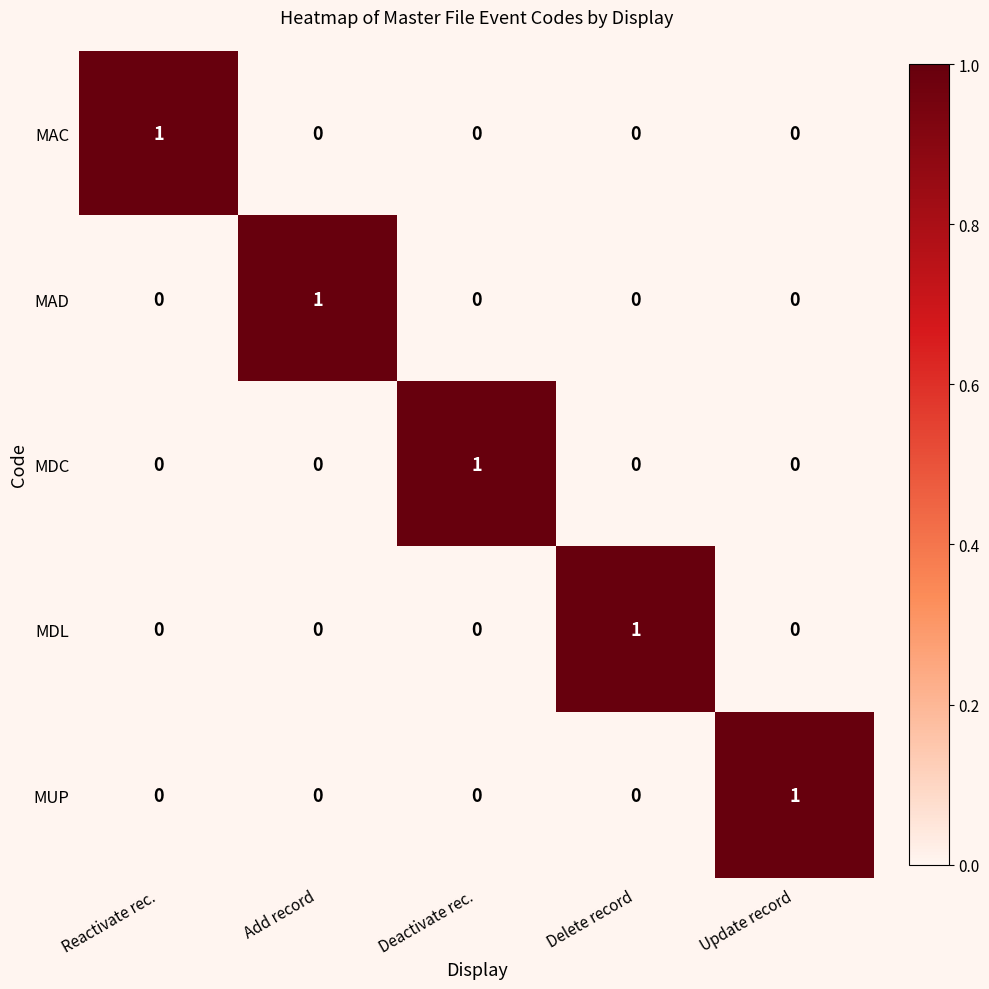

Reading left to right, transcribe all the data shown in this chart.

MAC: 1	0	0	0	0
MAD: 0	1	0	0	0
MDC: 0	0	1	0	0
MDL: 0	0	0	1	0
MUP: 0	0	0	0	1